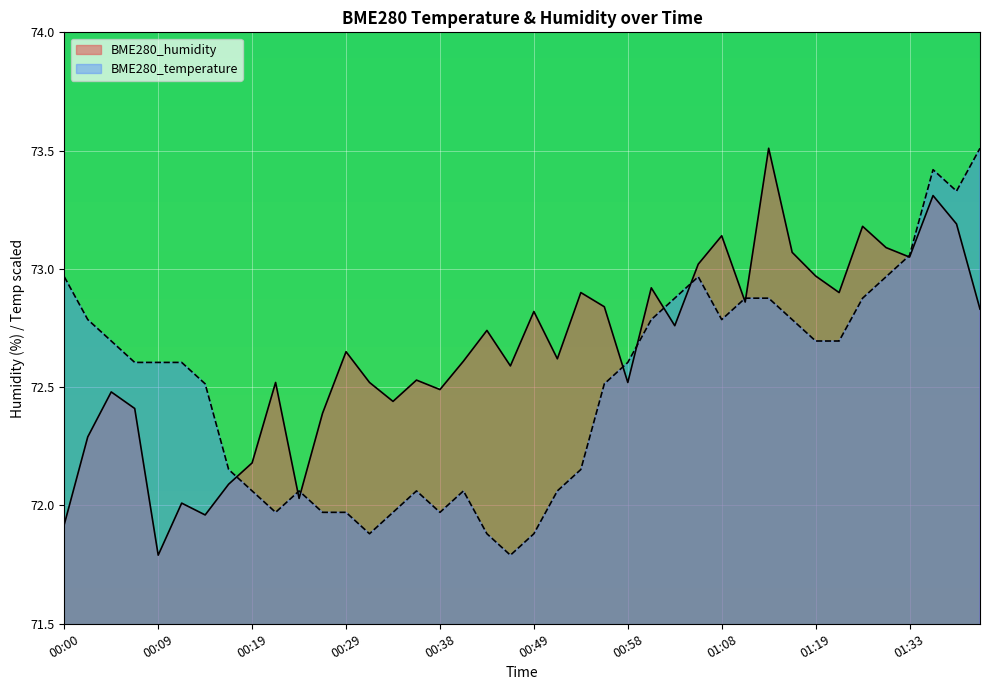

Reading left to right, extract all data points from this chart.

BME280_temperature: 00:00=73.0	00:02=72.8	00:04=72.7	00:07=72.6	00:09=72.6	00:12=72.6	00:14=72.5	00:17=72.2	00:19=72.1	00:21=72.0	00:24=72.1	00:26=72.0	00:29=72.0	00:31=71.9	00:33=72.0	00:36=72.1	00:38=72.0	00:41=72.1	00:43=71.9	00:46=71.8	00:49=71.9	00:51=72.1	00:53=72.2	00:56=72.5	00:58=72.6	01:01=72.8	01:03=72.9	01:06=73.0	01:08=72.8	01:11=72.9	01:13=72.9	01:16=72.8	01:19=72.7	01:22=72.7	01:24=72.9	01:30=73.0	01:33=73.1	01:35=73.4	01:38=73.3	01:41=73.5
BME280_humidity: 00:00=71.9	00:02=72.3	00:04=72.5	00:07=72.4	00:09=71.8	00:12=72.0	00:14=72.0	00:17=72.1	00:19=72.2	00:21=72.5	00:24=72.0	00:26=72.4	00:29=72.7	00:31=72.5	00:33=72.4	00:36=72.5	00:38=72.5	00:41=72.6	00:43=72.7	00:46=72.6	00:49=72.8	00:51=72.6	00:53=72.9	00:56=72.8	00:58=72.5	01:01=72.9	01:03=72.8	01:06=73.0	01:08=73.1	01:11=72.9	01:13=73.5	01:16=73.1	01:19=73.0	01:22=72.9	01:24=73.2	01:30=73.1	01:33=73.0	01:35=73.3	01:38=73.2	01:41=72.8